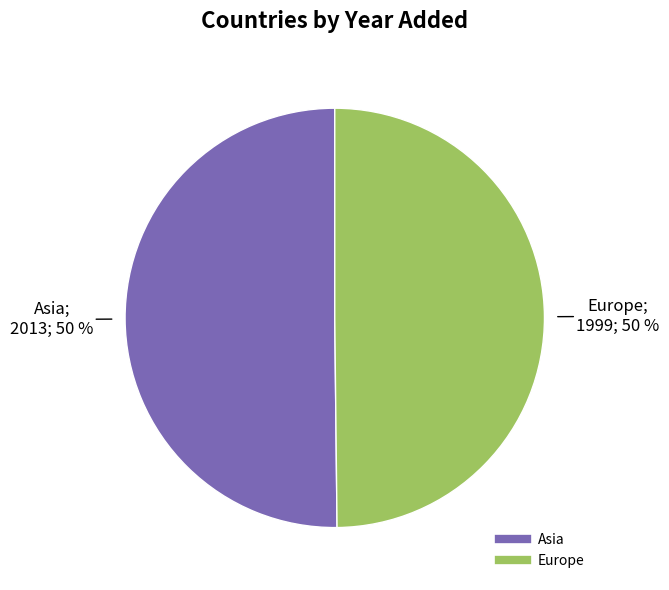

Approximately how many times larger is the value at Asia compared to Europe?

1.0